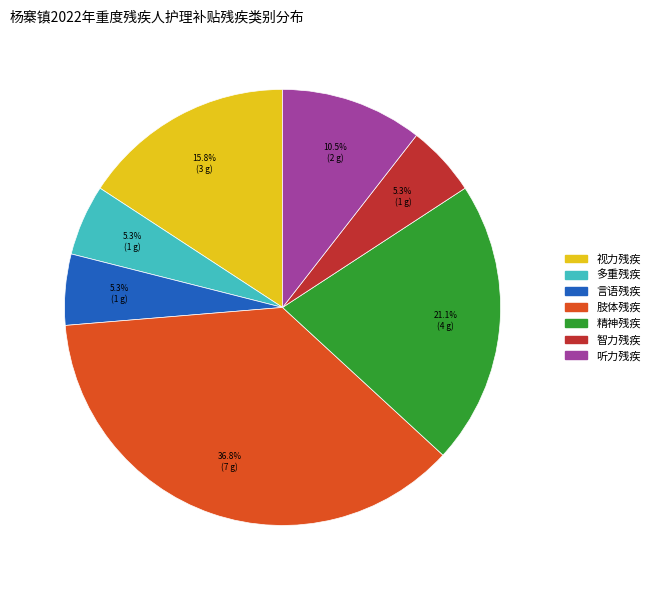

How many segments does this pie chart have?

7